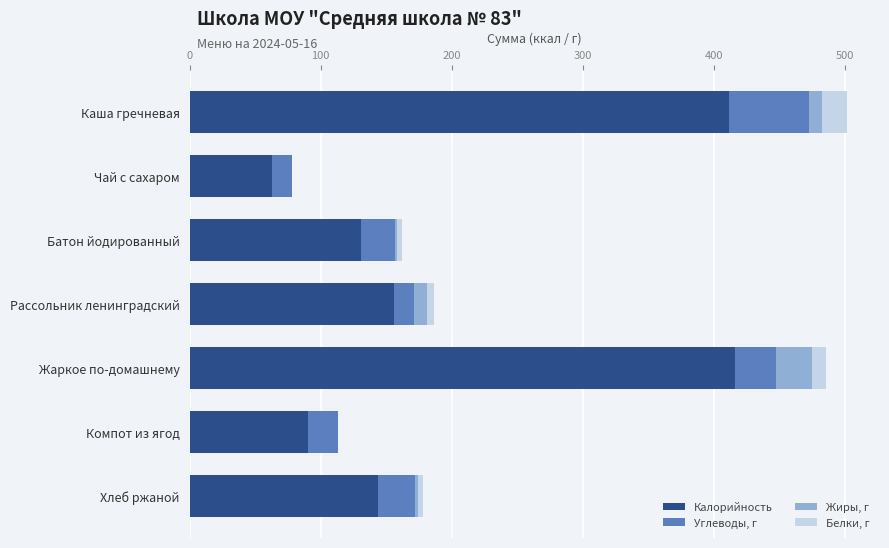

Where is Калорийность nearest to the value 239?

Рассольник ленинградский